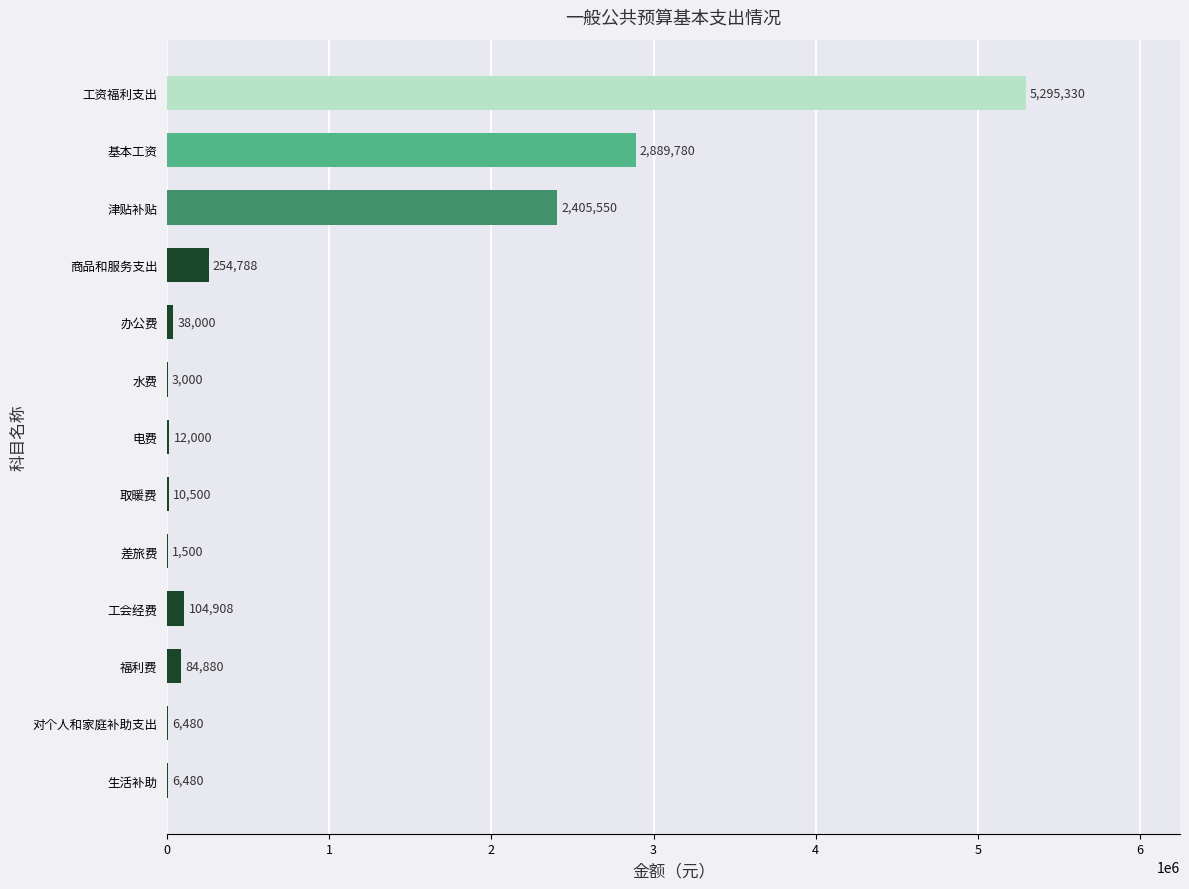

What is the sum of all values?

11113196